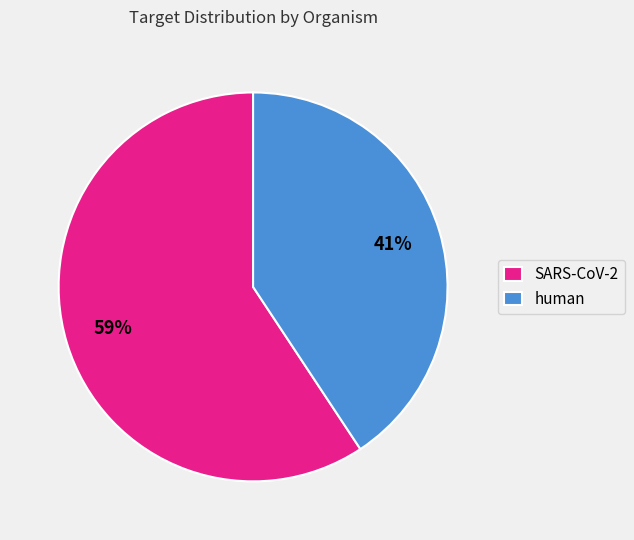

Between human and SARS-CoV-2, which is larger?

SARS-CoV-2